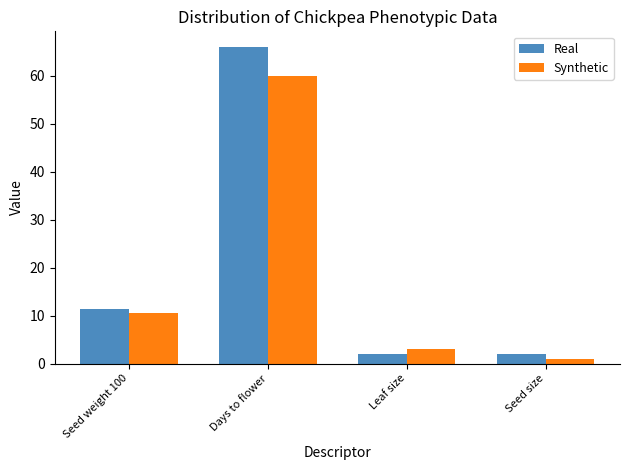

What is the approximate value of Synthetic at Leaf size?

3.0